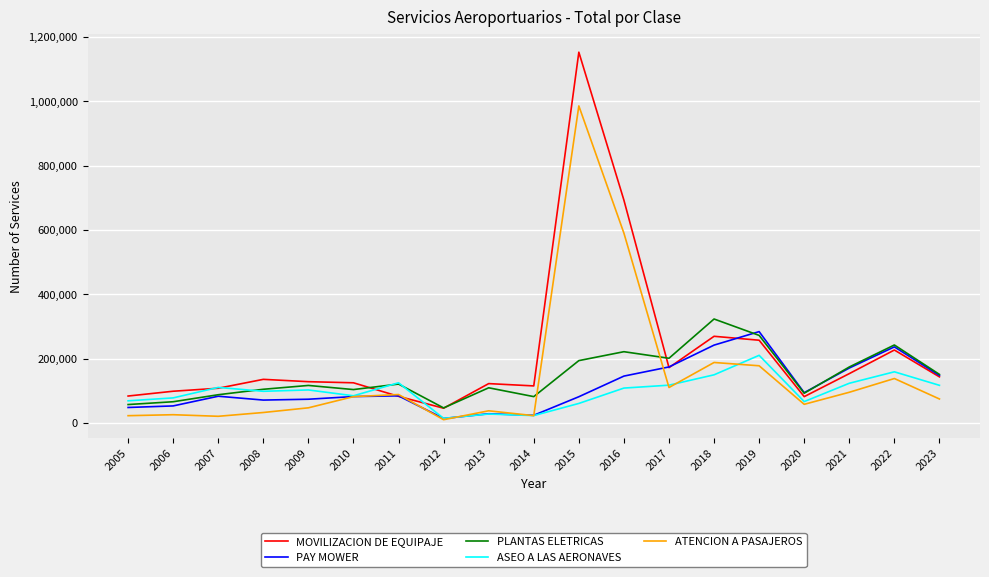

What are all the series names shown in the legend?

MOVILIZACION DE EQUIPAJE, PAY MOWER, PLANTAS ELETRICAS, ASEO A LAS AERONAVES, ATENCION A PASAJEROS